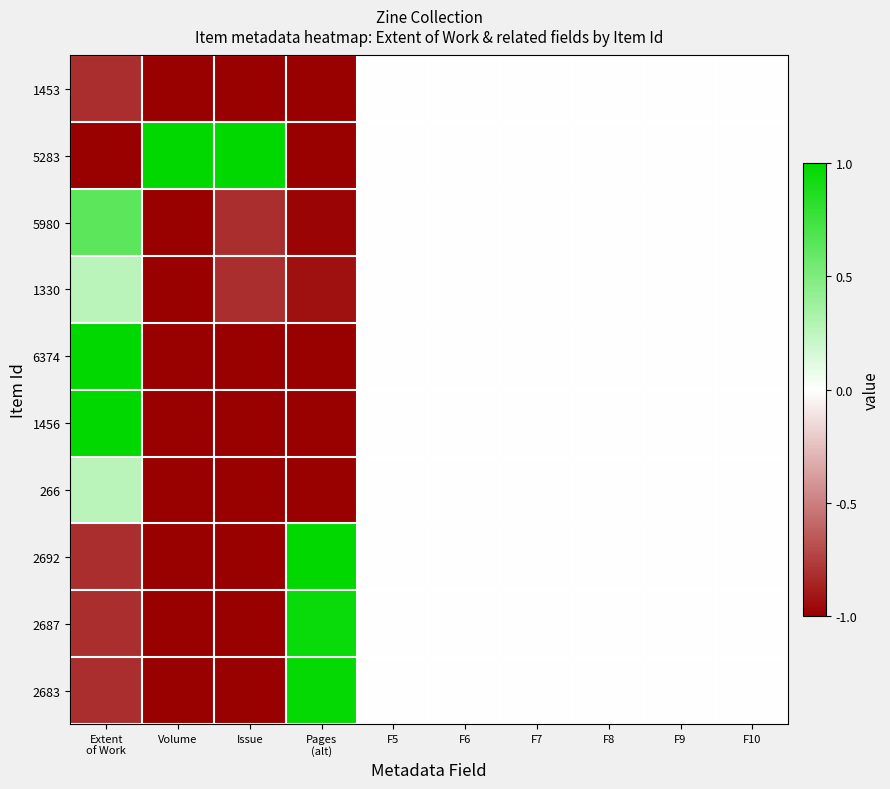

What is the greatest value displayed?

1.0